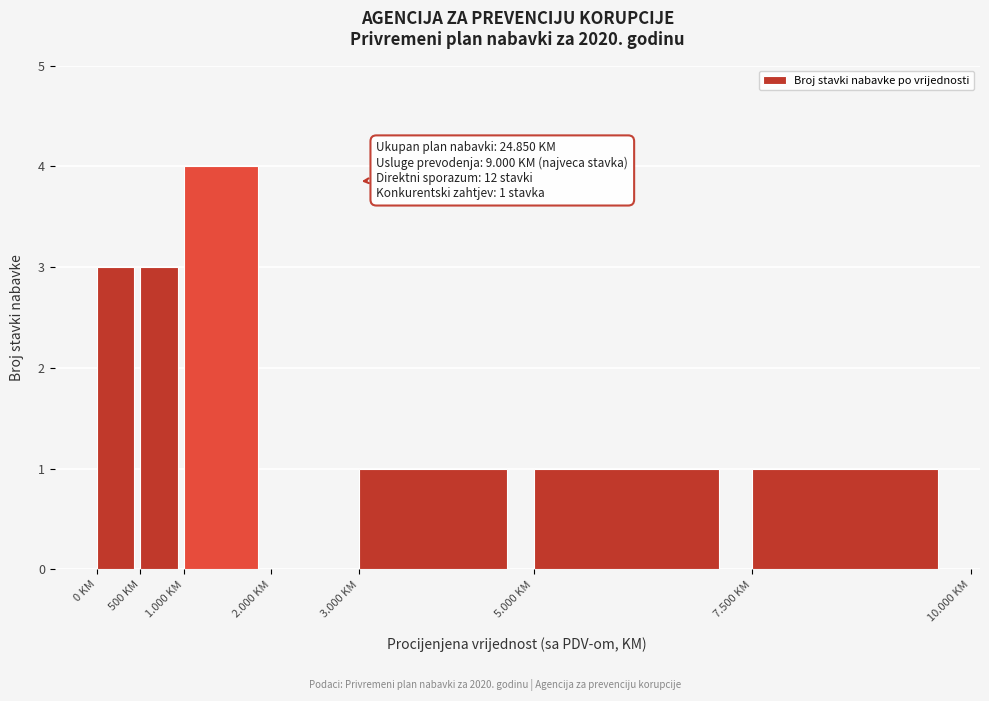

Reading right to left, extract all data points from this chart.

7.500 KM=1	5.000 KM=1	3.000 KM=1	2.000 KM=0	1.000 KM=4	500 KM=3	0 KM=3